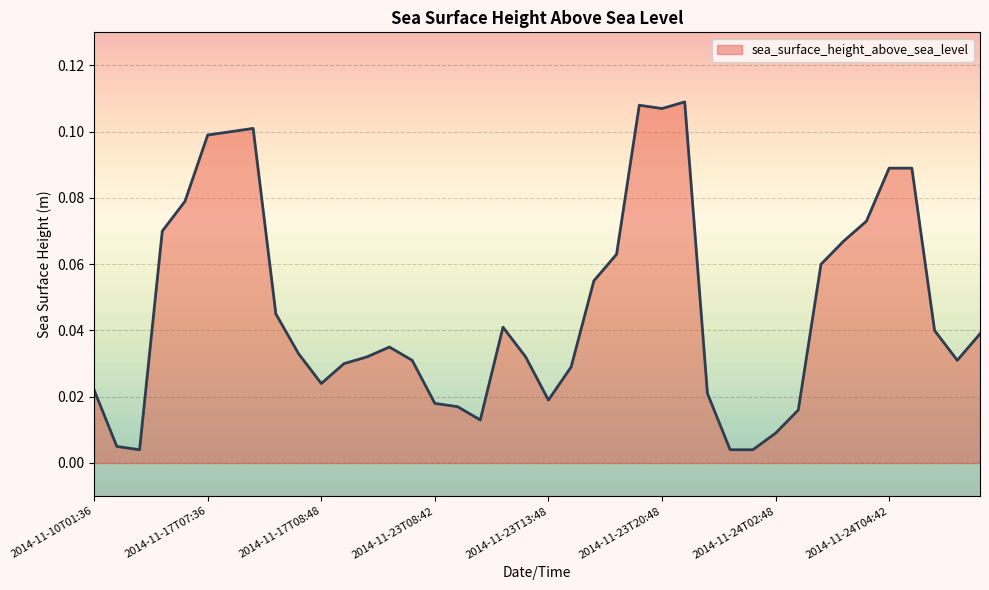

Reading left to right, transcribe all the data shown in this chart.

0.0	0.0	0.0	0.1	0.1	0.1	0.1	0.1	0.0	0.0	0.0	0.0	0.0	0.0	0.0	0.0	0.0	0.0	0.0	0.0	0.0	0.0	0.1	0.1	0.1	0.1	0.1	0.0	0.0	0.0	0.0	0.0	0.1	0.1	0.1	0.1	0.1	0.0	0.0	0.0